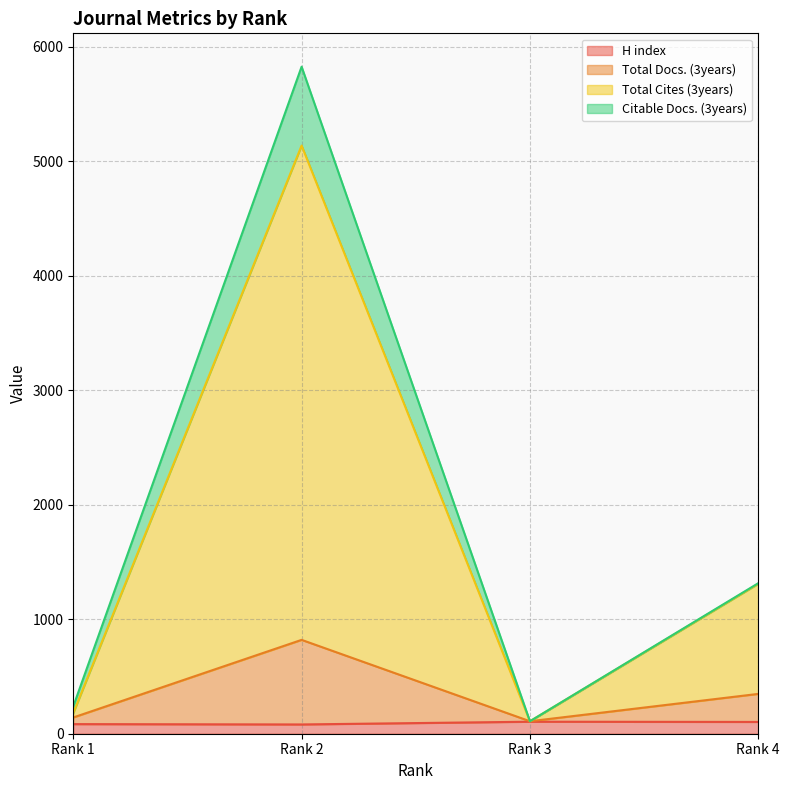

True or false: Total Cites (3years) and H index intersect in this chart.

False